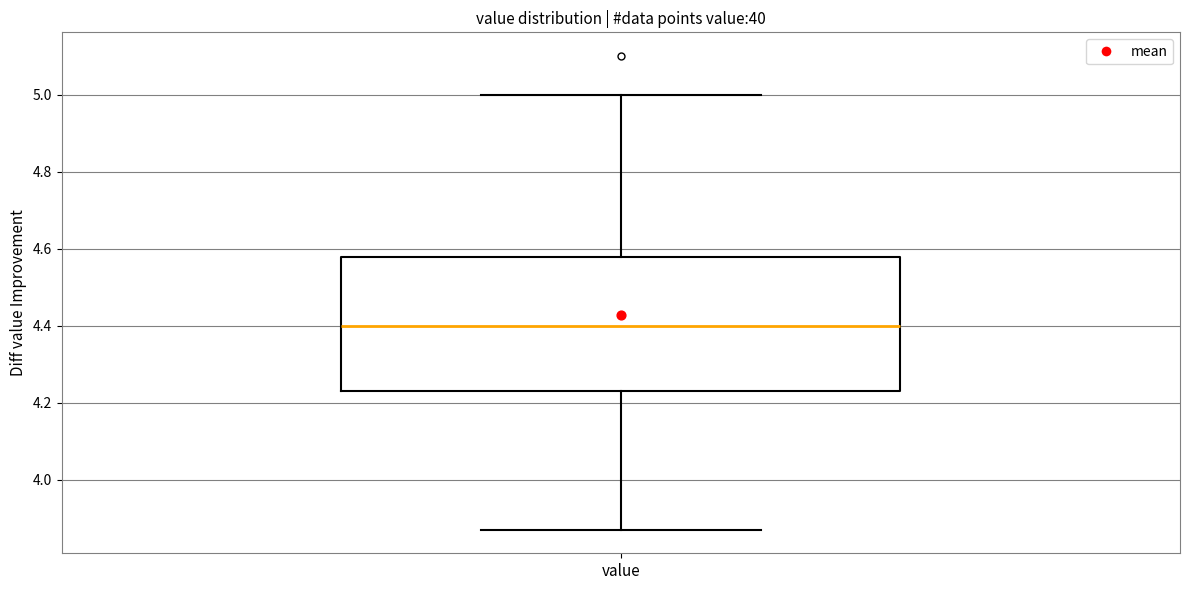

Where is the upper edge of the box for value on the y-axis? The values are not printed on the chart, so give them approximately, as read against the axis.

4.58